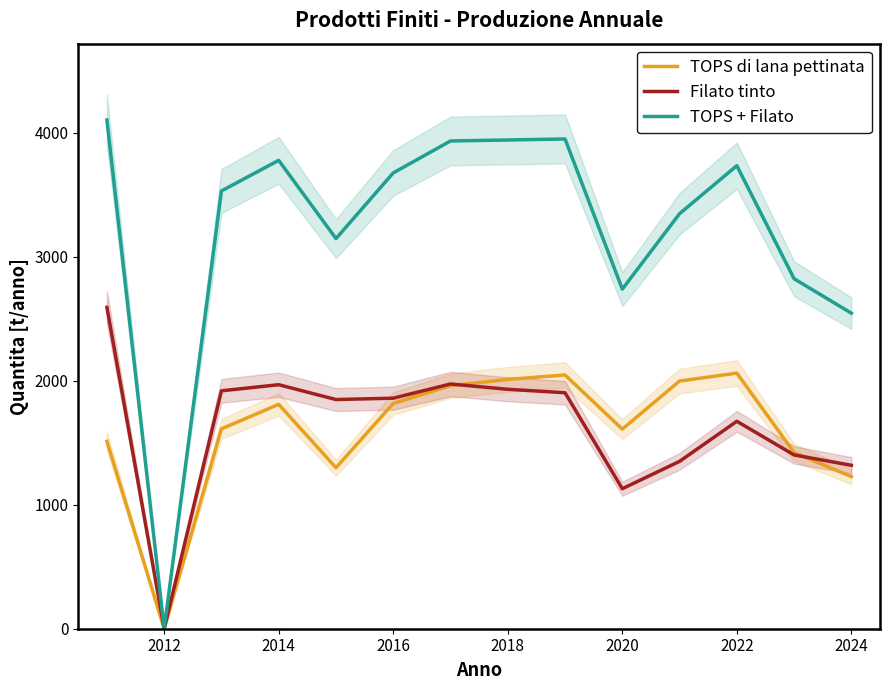

True or false: TOPS di lana pettinata has a value of 1226.9 at 2024.

True